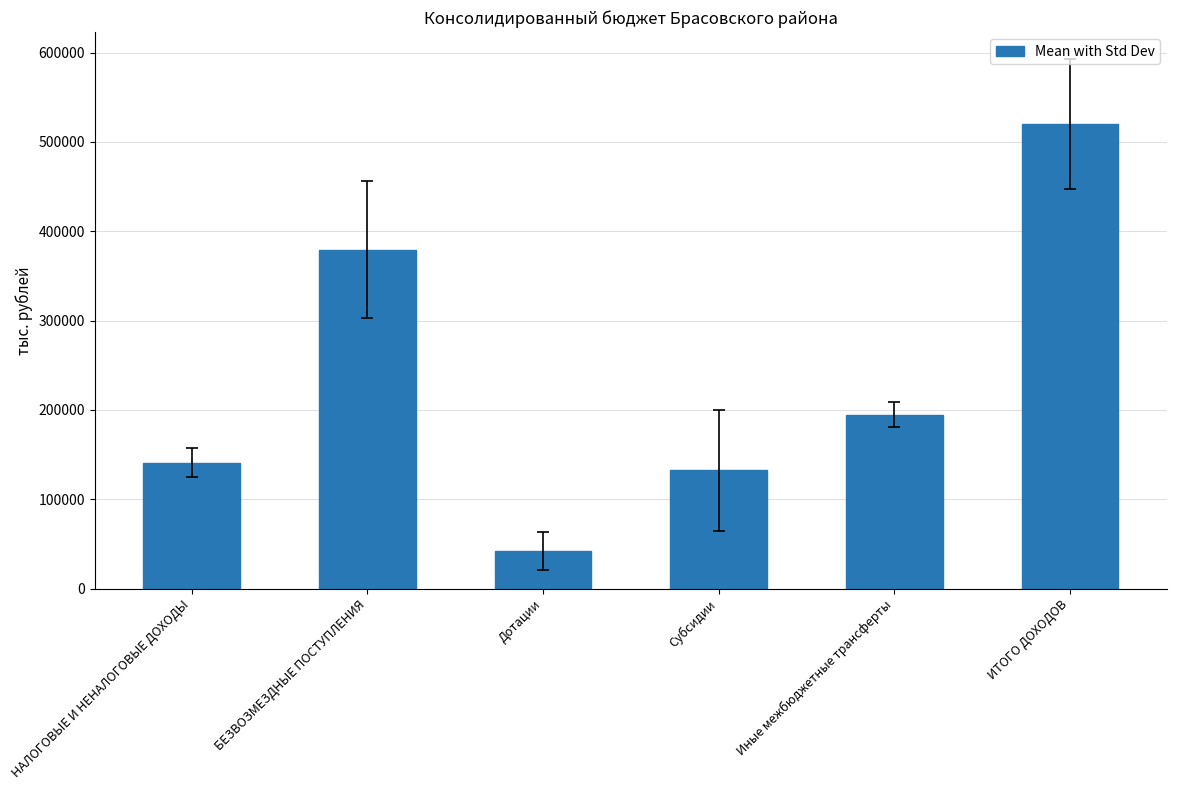

The value at Иные межбюджетные трансферты is 256249.8. True or false?

False